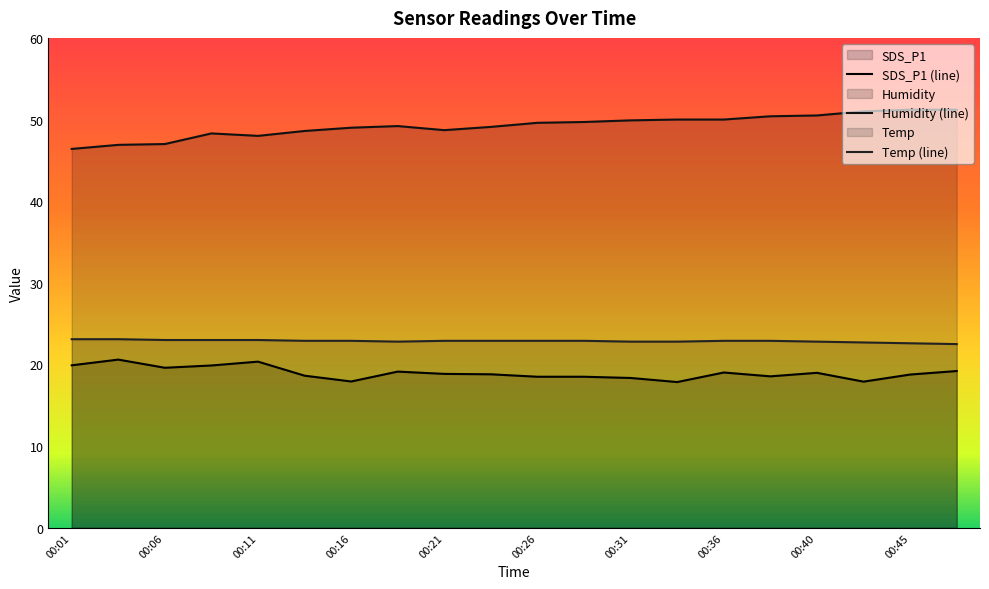

Where is the first local maximum for SDS_P1?

00:04